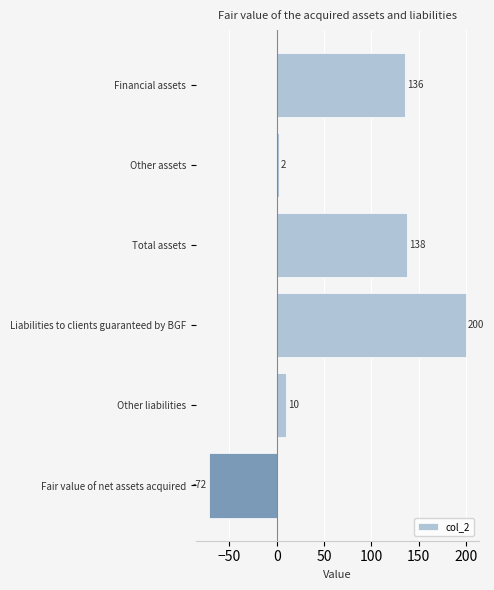

How many values are below zero?

1